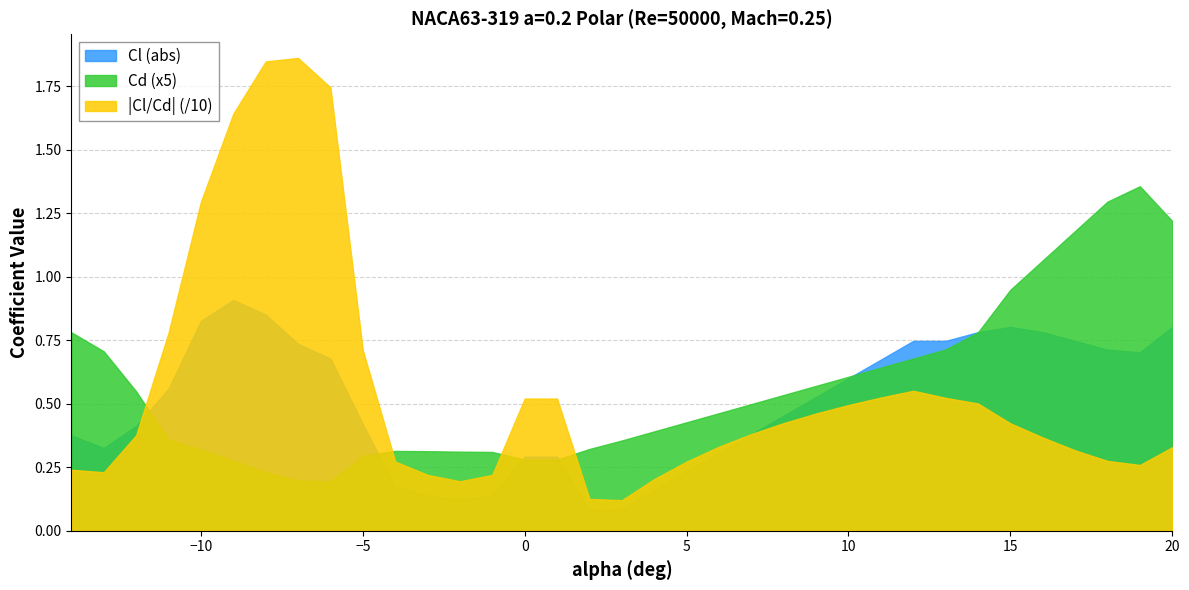

True or false: |Cl/Cd| (/10) and Cd (x5) cross at least once.

True